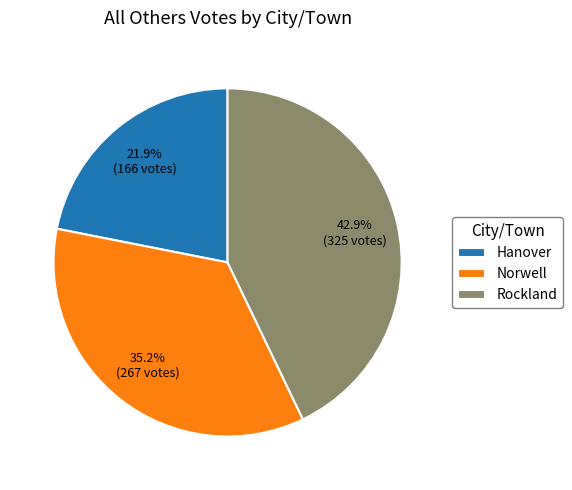

What is the largest slice in the pie chart?

Rockland